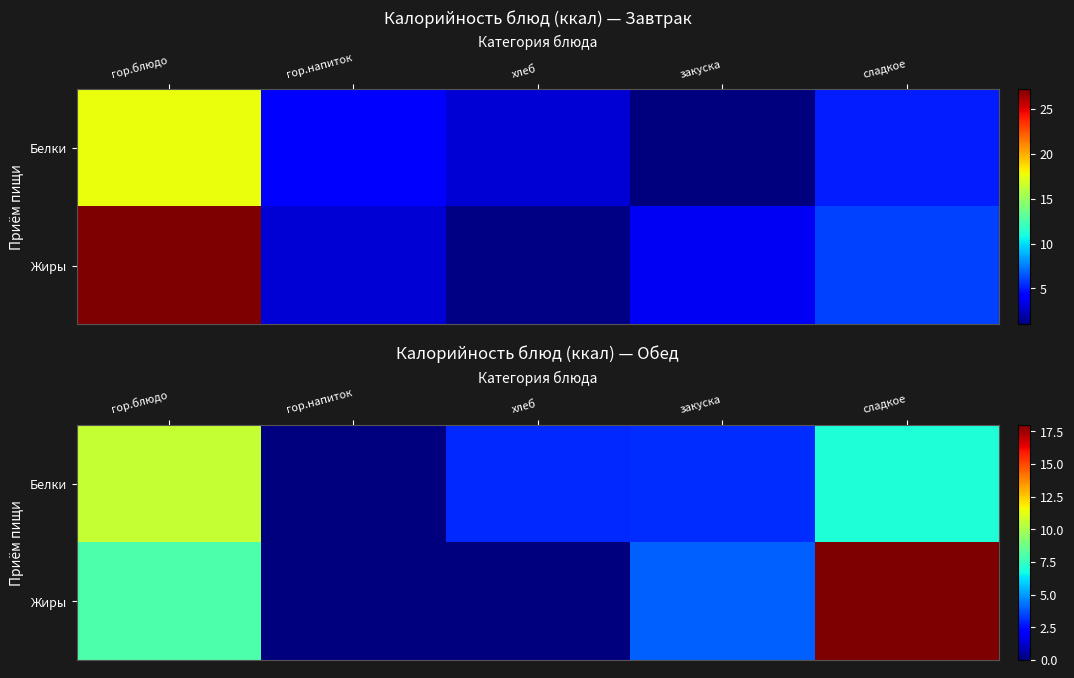

What value does the Жиры series have at гор.блюдо?

8.0